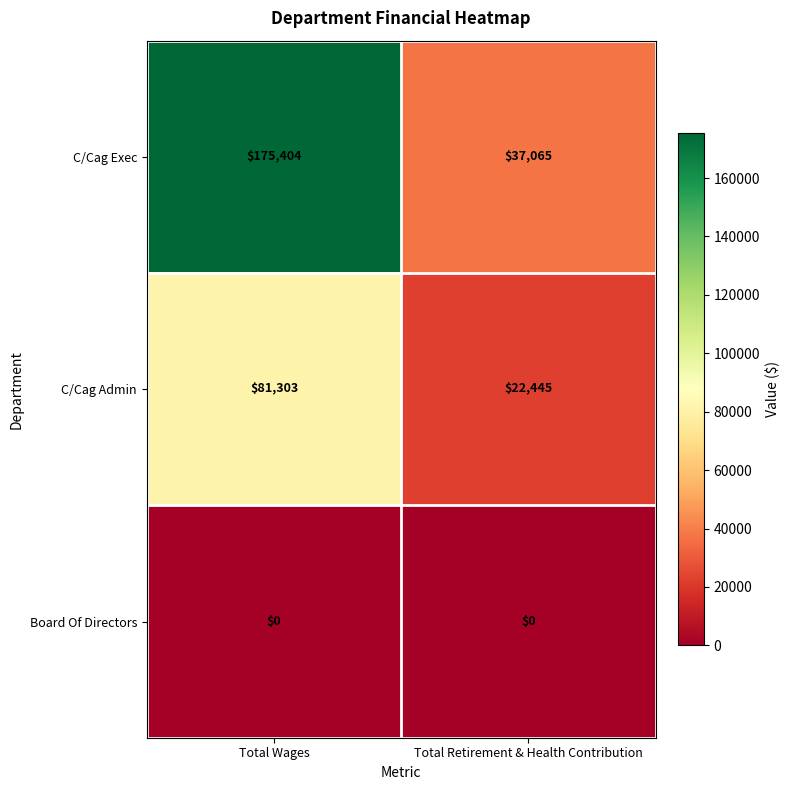

Reading left to right, list all the values displayed in this chart.

C/Cag Exec: 175404	37065
C/Cag Admin: 81303	22445
Board Of Directors: 0	0